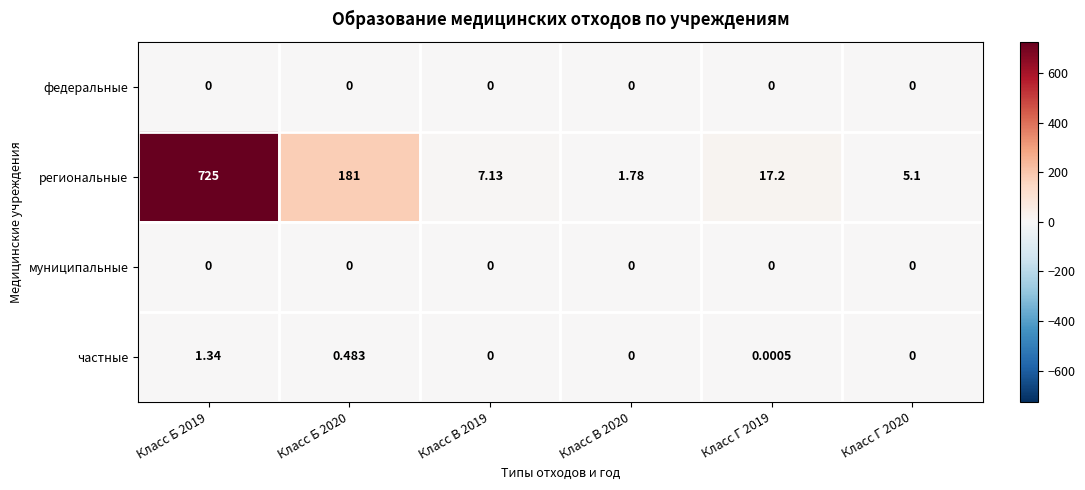

Which series has the largest total across all categories?

региональные